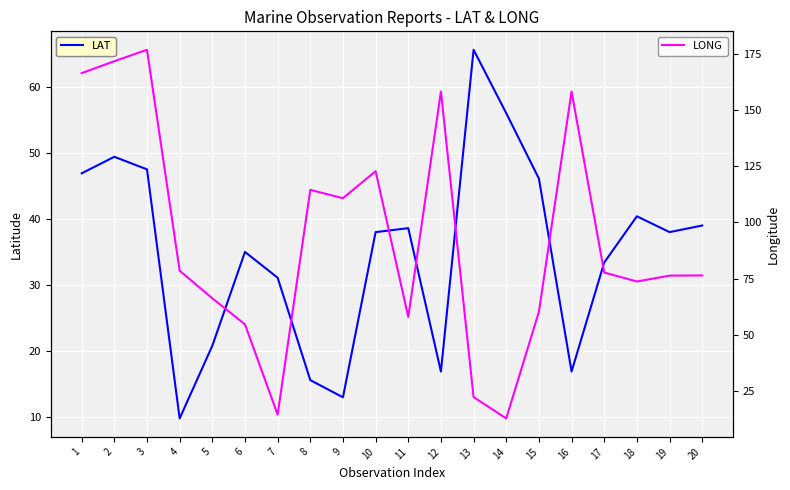

True or false: LONG has a value of 78.5 at 4.

True